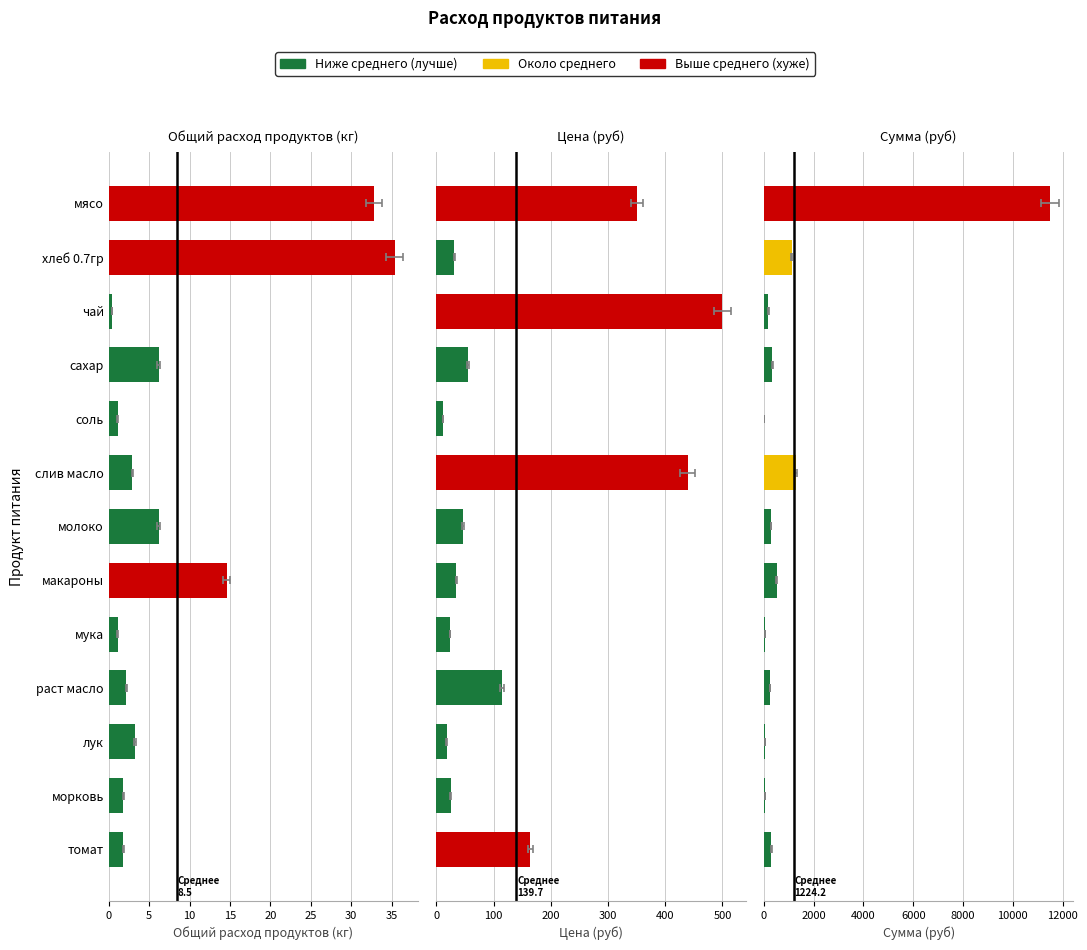

At макароны, list the series in order from largest to smallest.

Сумма (руб), Цена (руб), Общий расход продуктов (кг)